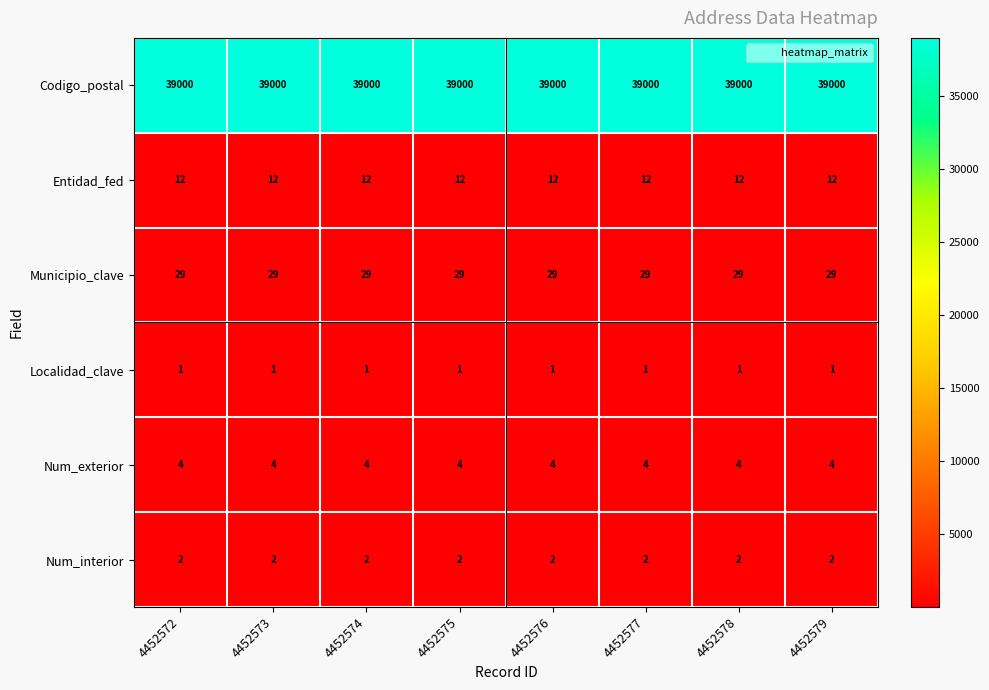

Is it true that Entidad_fed equals 7 at 4452576?

False